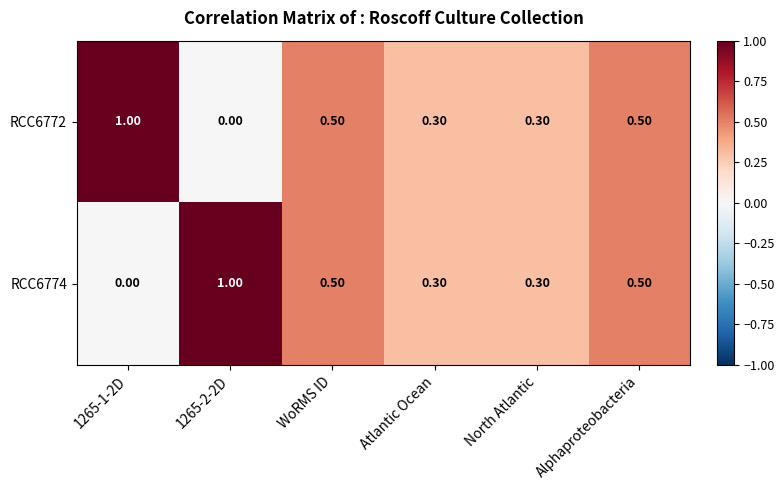

Between 1265-1-2D and Atlantic Ocean, which series saw the biggest shift?

RCC6772